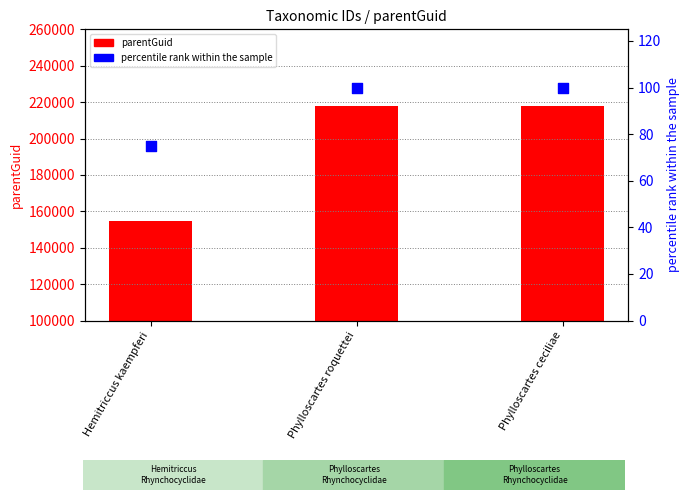

Which series has the largest total across all categories?

parentGuid